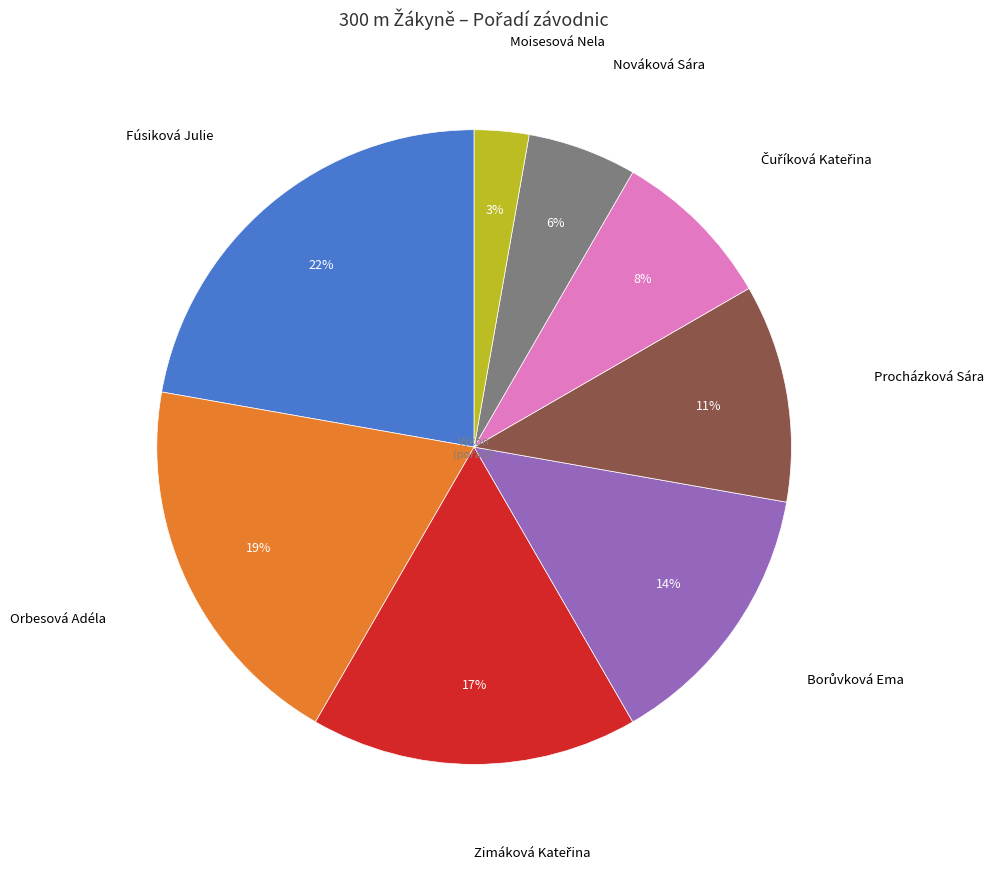

Which category has the smallest portion of the pie?

Moisesová Nela